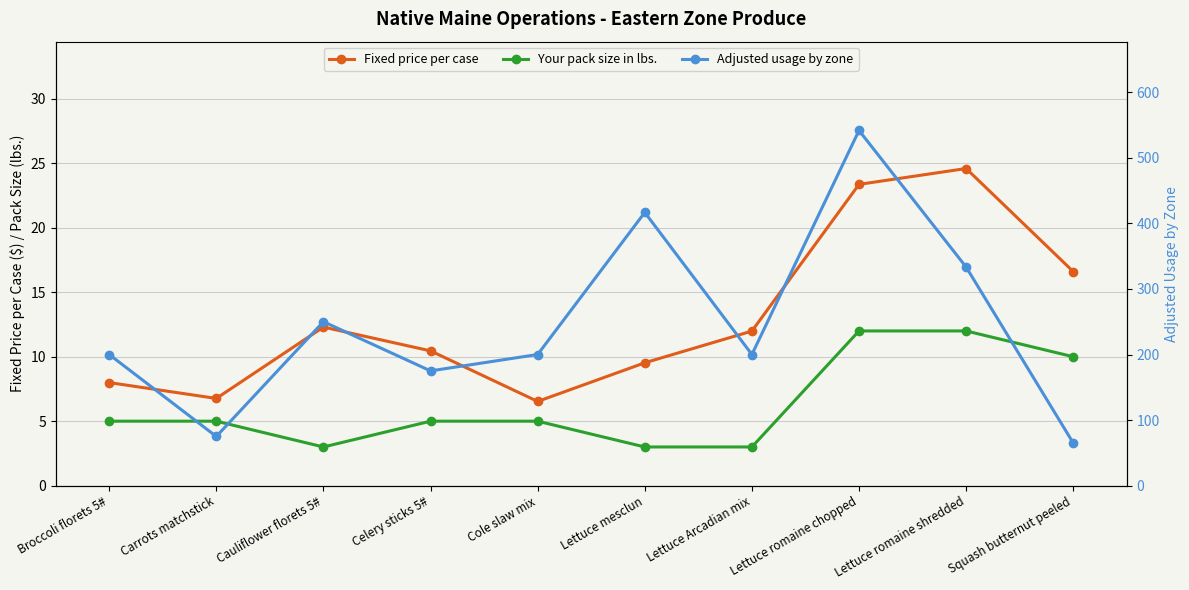

Which series has the largest total across all categories?

Adjusted usage by zone